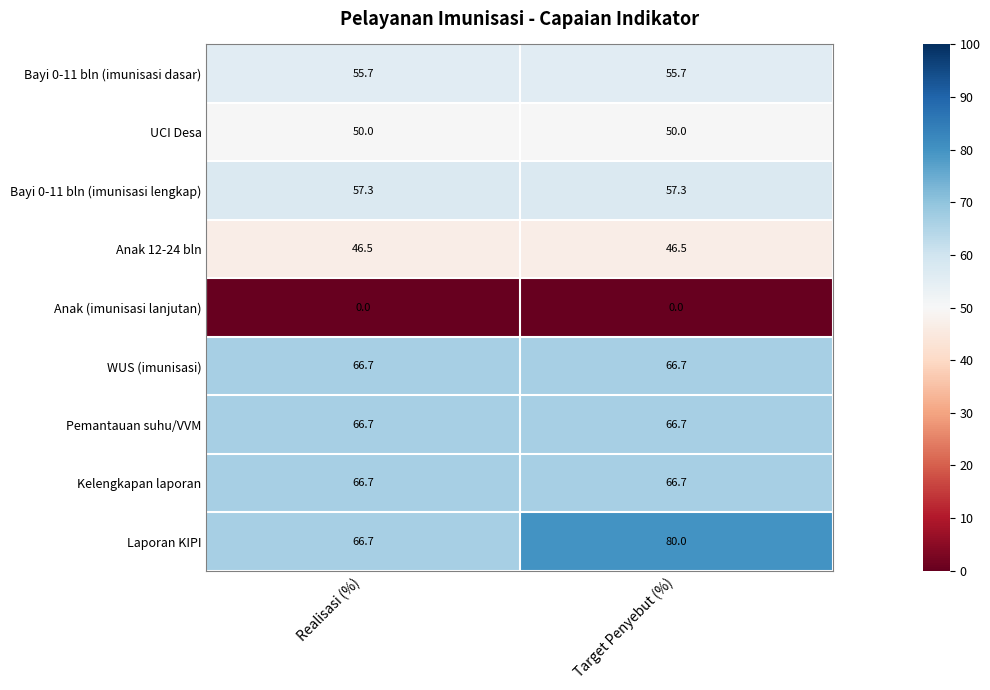

Read the Laporan KIPI value at Realisasi (%).

66.7